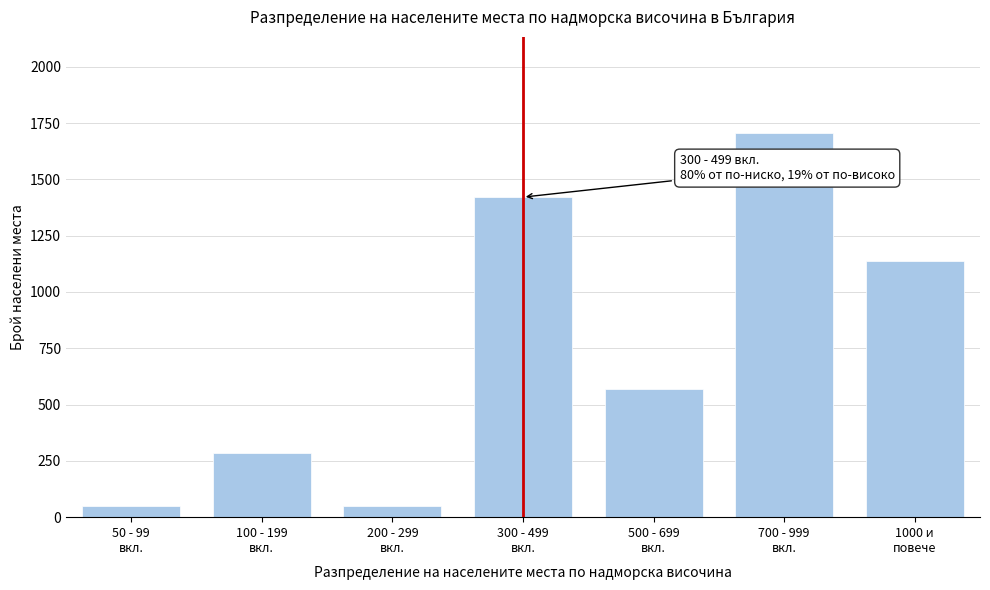

Reading left to right, extract all data points from this chart.

50	284	50	1421	569	1706	1137